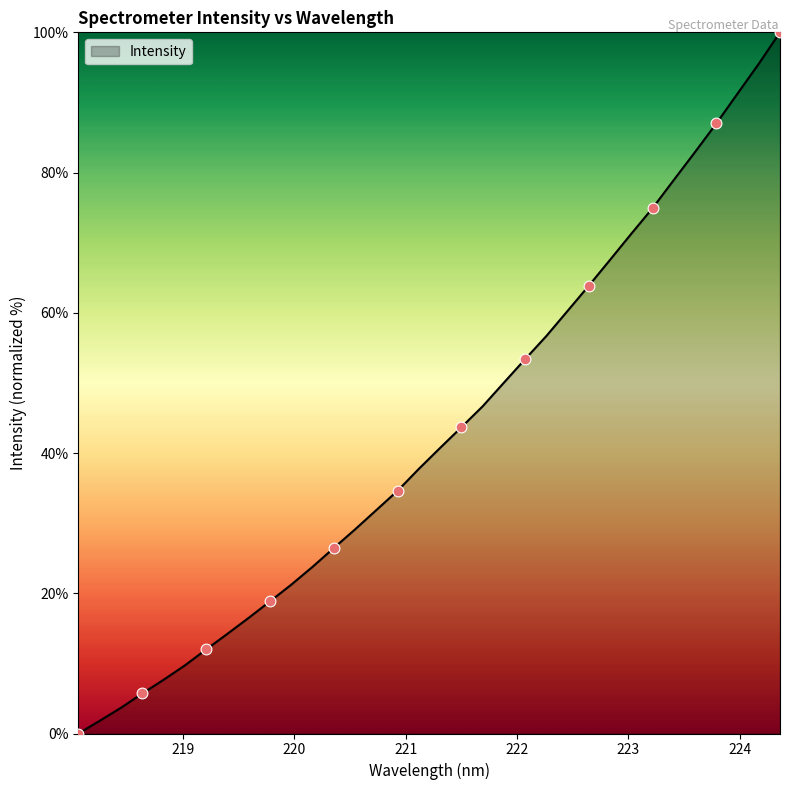

What is the maximum value shown in the chart?

100.0